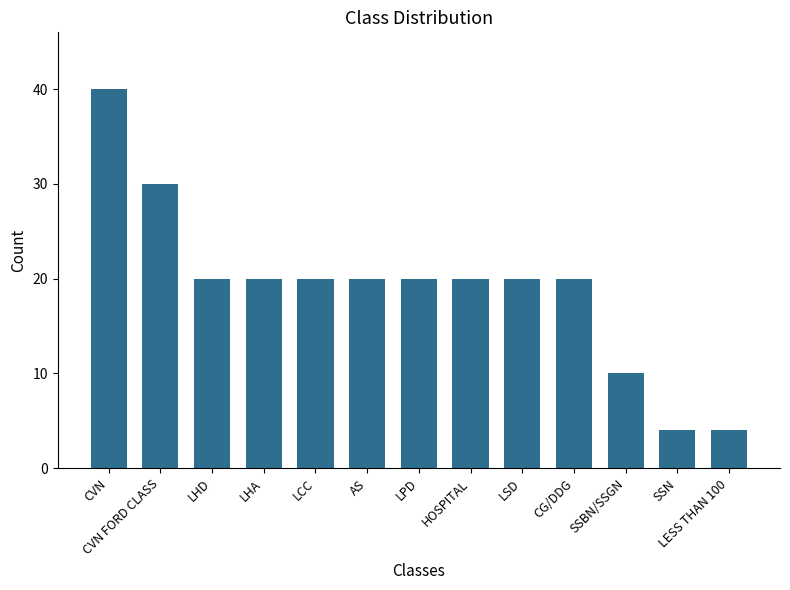

What is the change in value from LHD to SSN?

-16